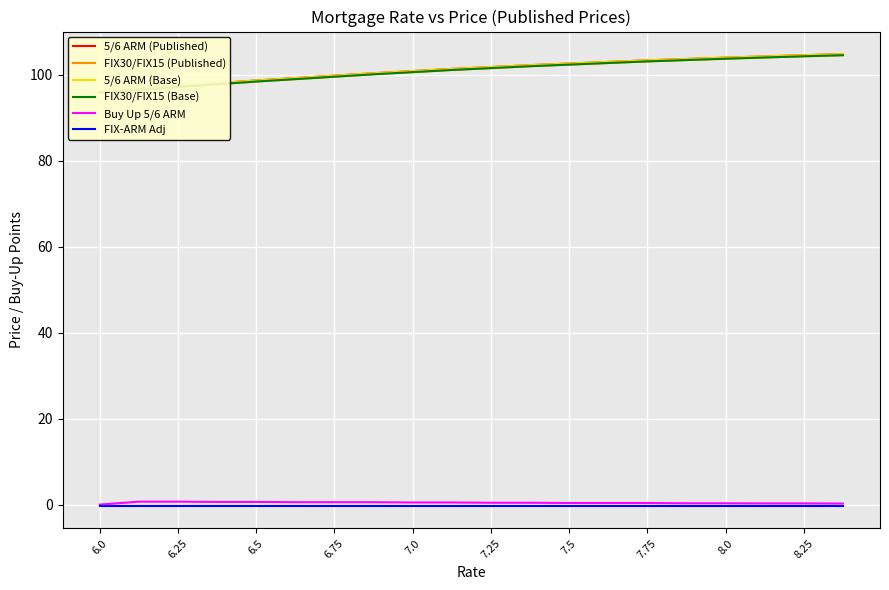

What is the minimum value shown in the chart?

-0.2